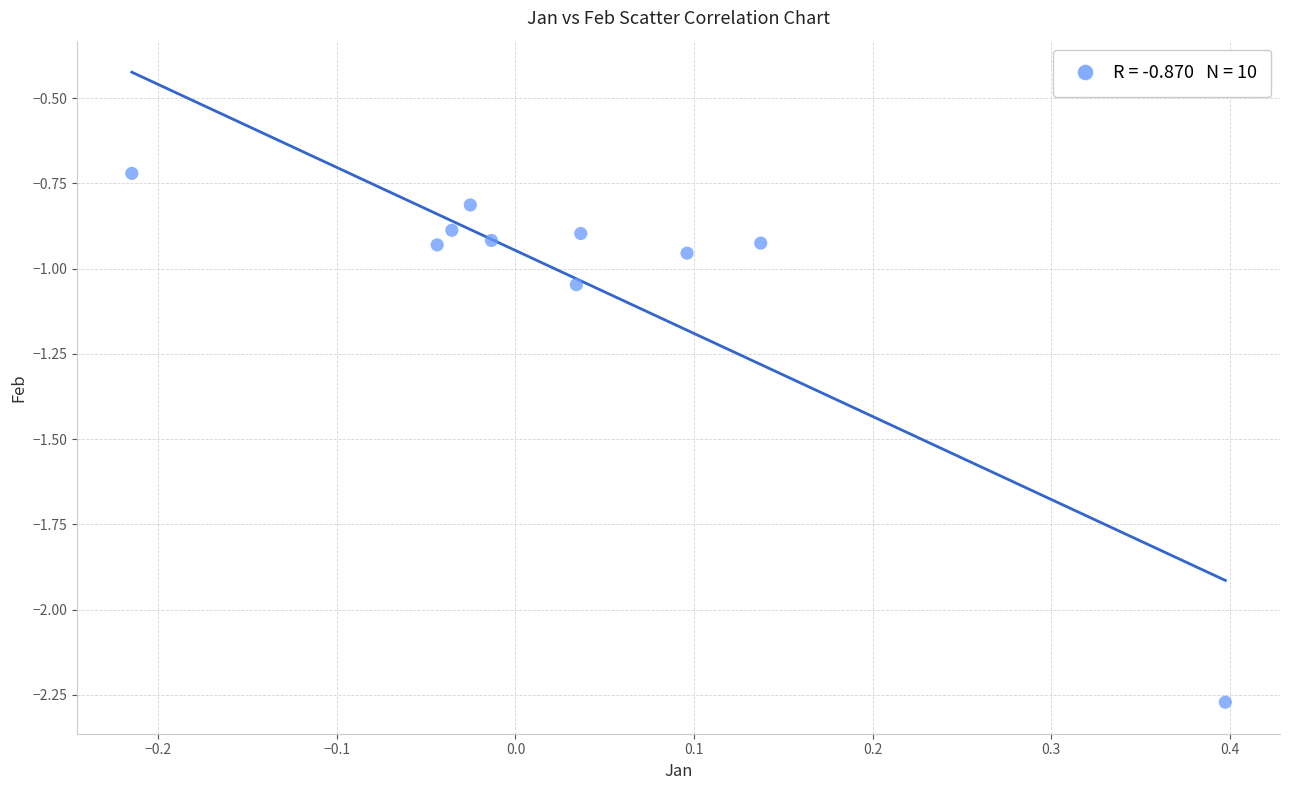

What is the range of Y values (max minus min)?

1.6